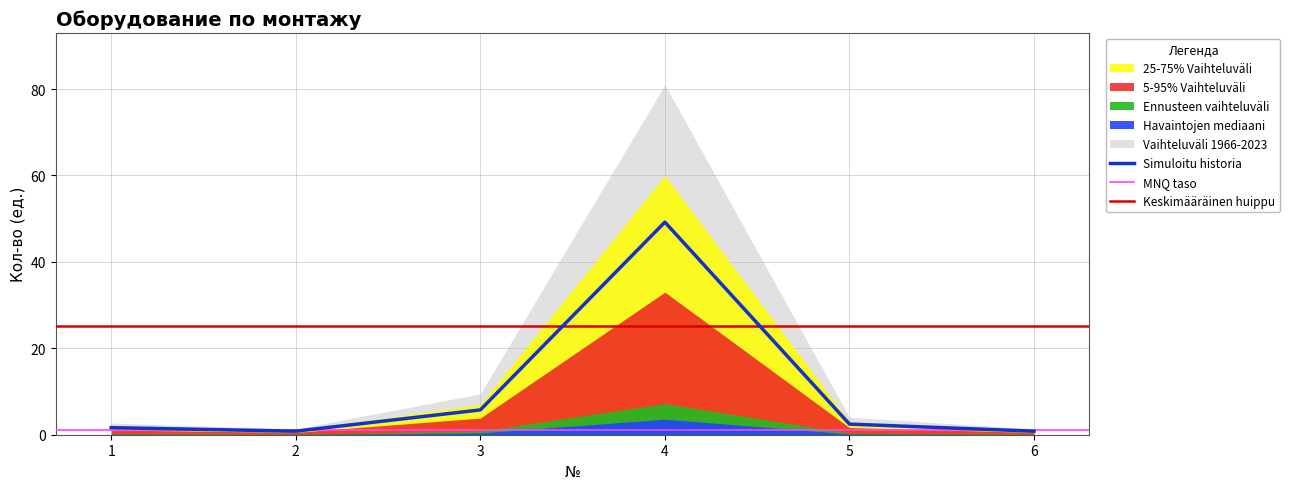

What is the change in value from 1 to 6?

-0.8